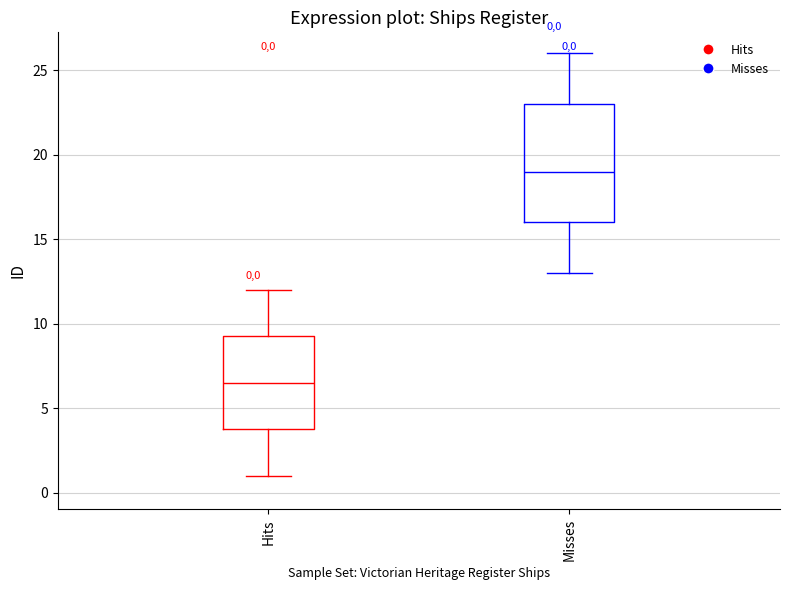

Comparing the boxes themselves (not the whiskers), which one is the tallest?

Misses